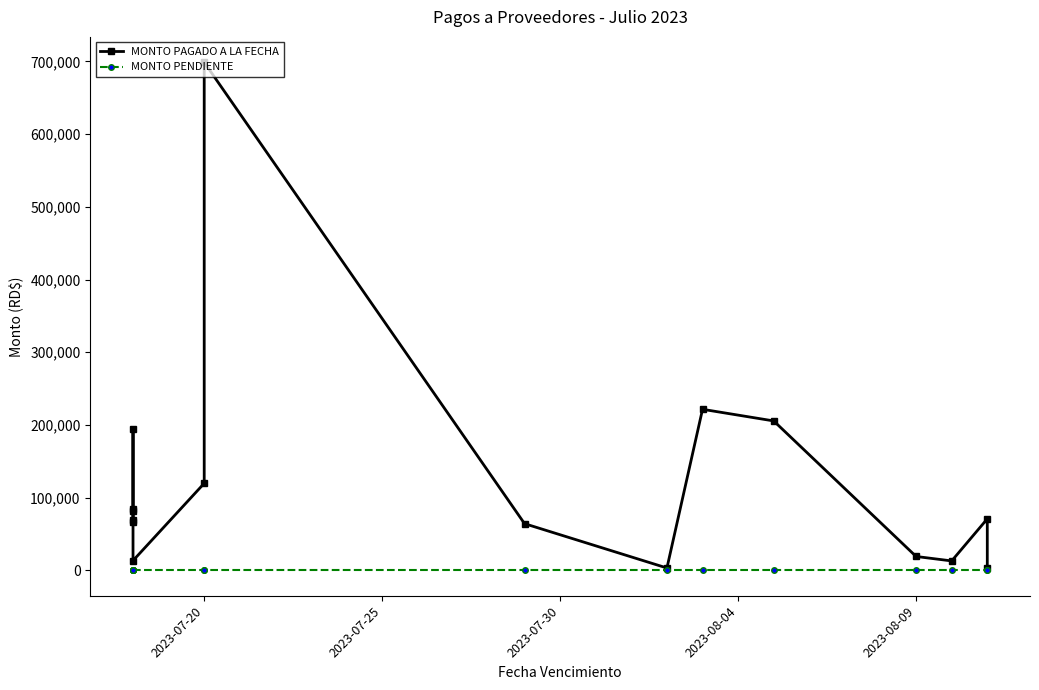

True or false: MONTO PENDIENTE has more than 1 points higher than both neighbors.

False